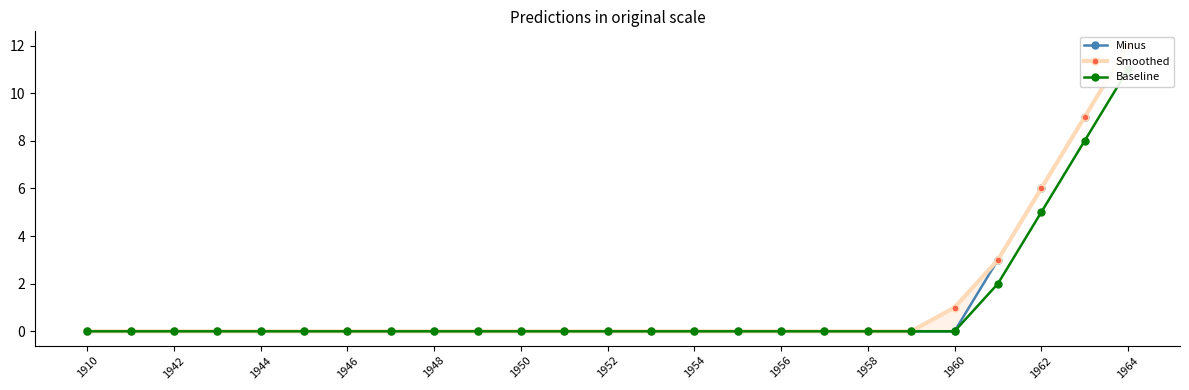

Rank the series by their maximum value, from highest to lowest.

Minus, Smoothed, Baseline